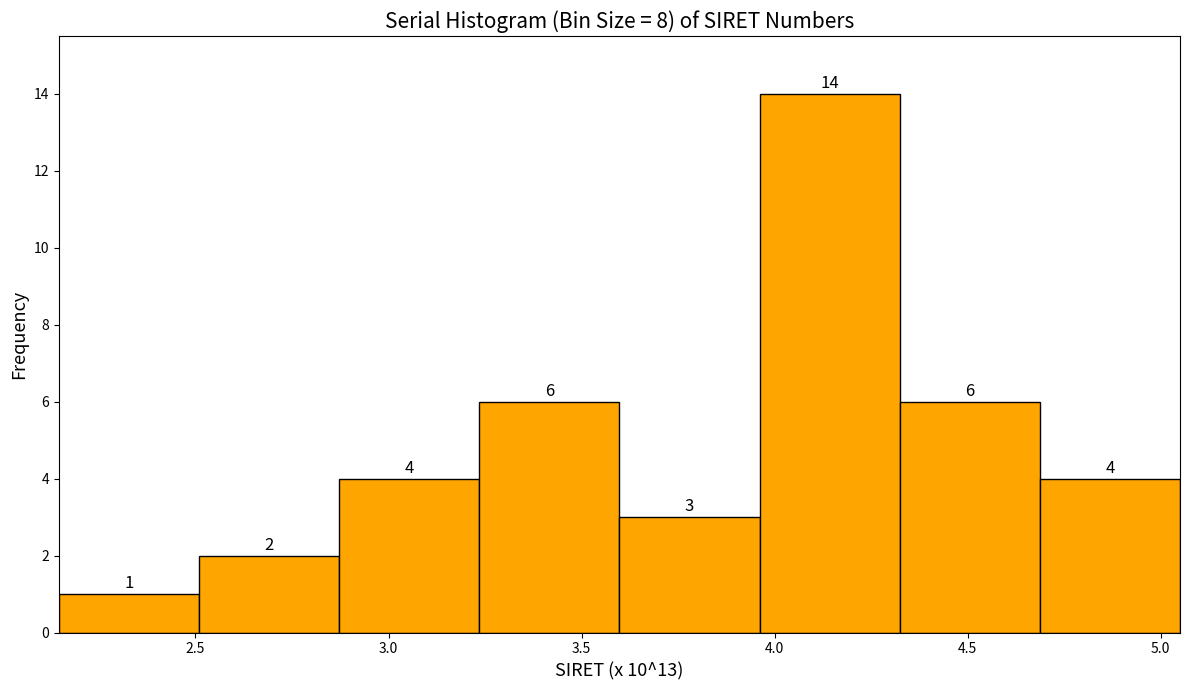

How tall is the bar that spans 2.15 to 2.50 on the x-axis? The bar edges are not printed on the chart, so give them approximately, as read against the axis.

1